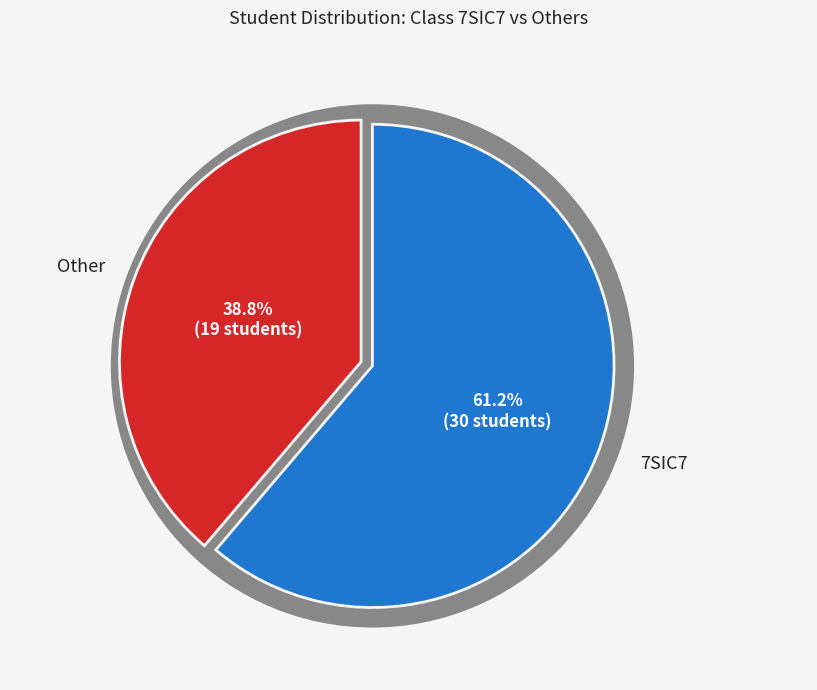

Approximately how many times larger is the value at 7SIC7 compared to Other?

1.6